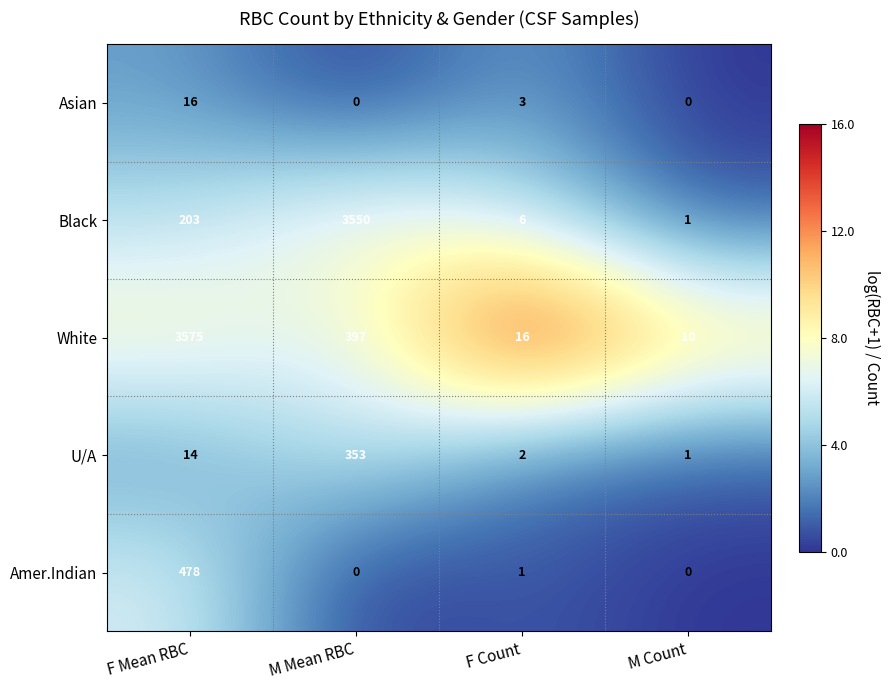

Is it true that U/A equals 518 at M Mean RBC?

False